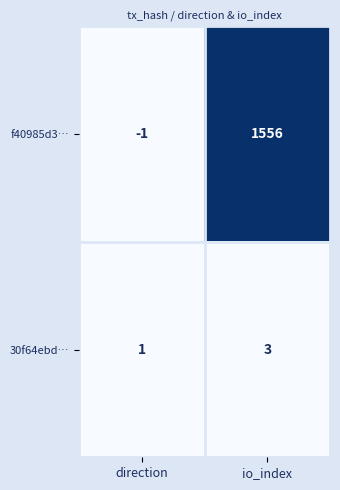

True or false: 30f64ebd… has a value of 5 at io_index.

False